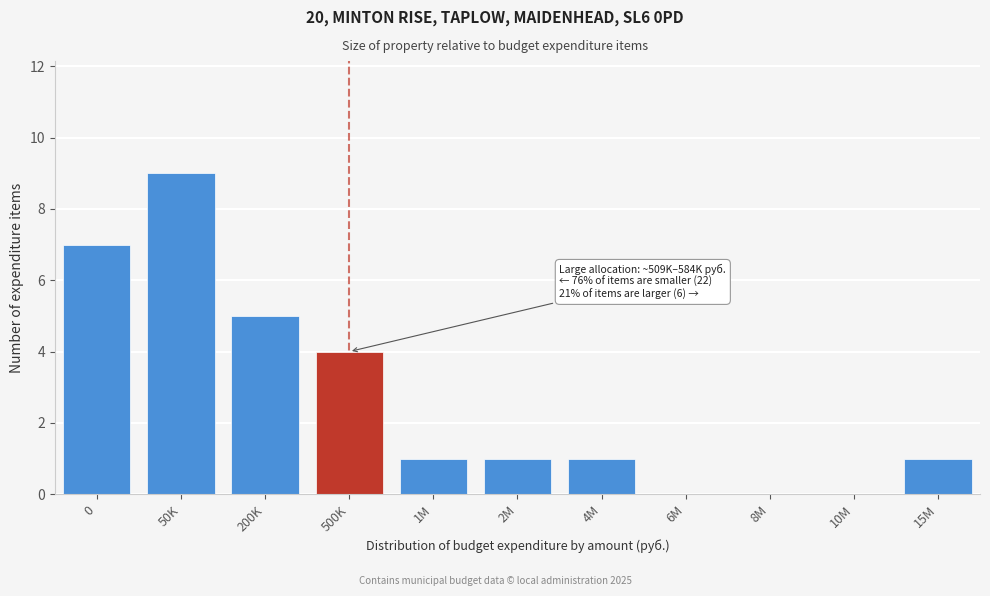

Reading right to left, list all the values displayed in this chart.

15M=1	10M=0	8M=0	6M=0	4M=1	2M=1	1M=1	500K=4	200K=5	50K=9	0=7